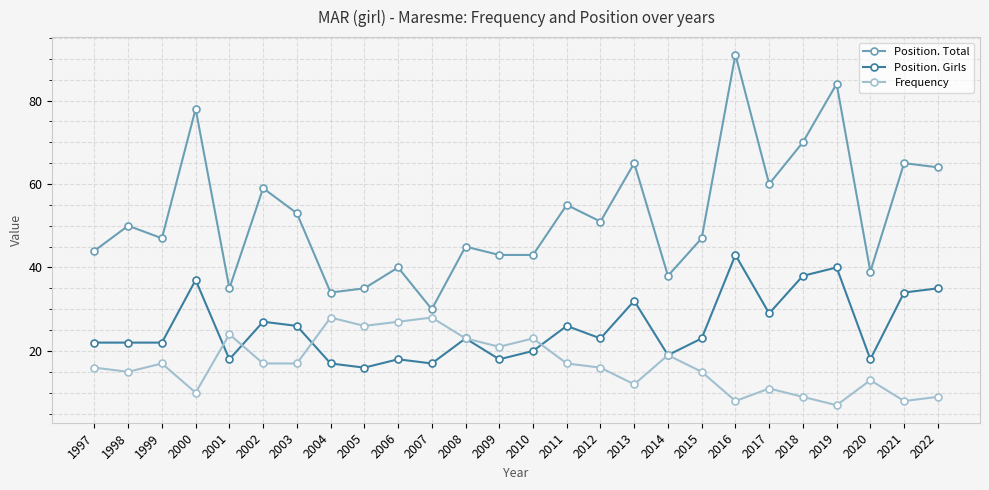

What is the greatest value displayed?

91